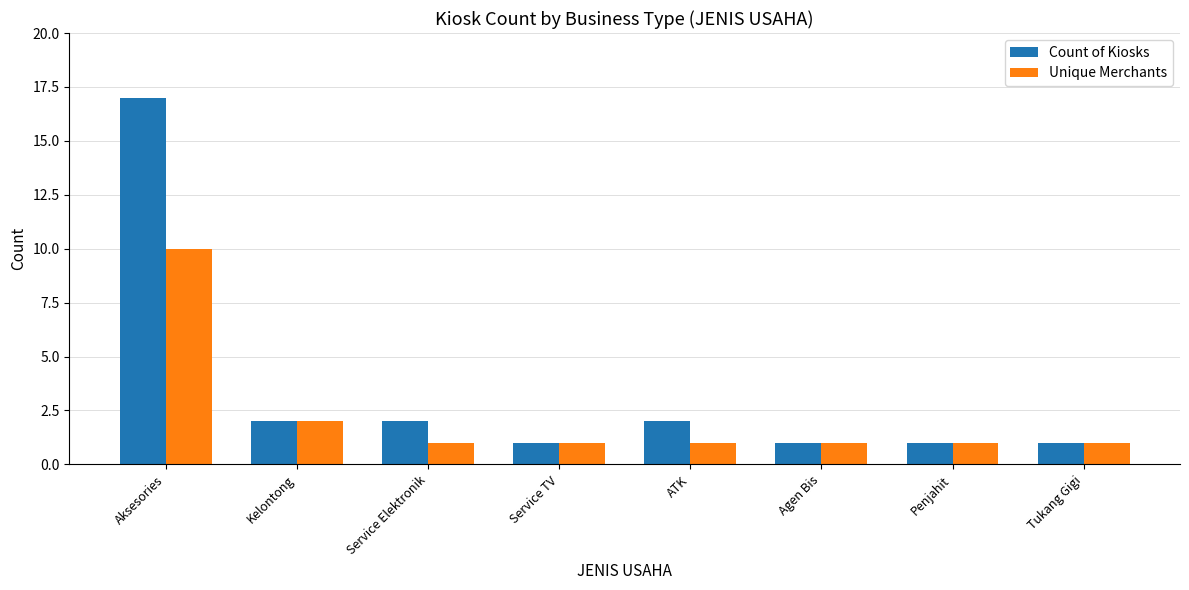

What is the label of the 1st bar from the right?

Tukang Gigi